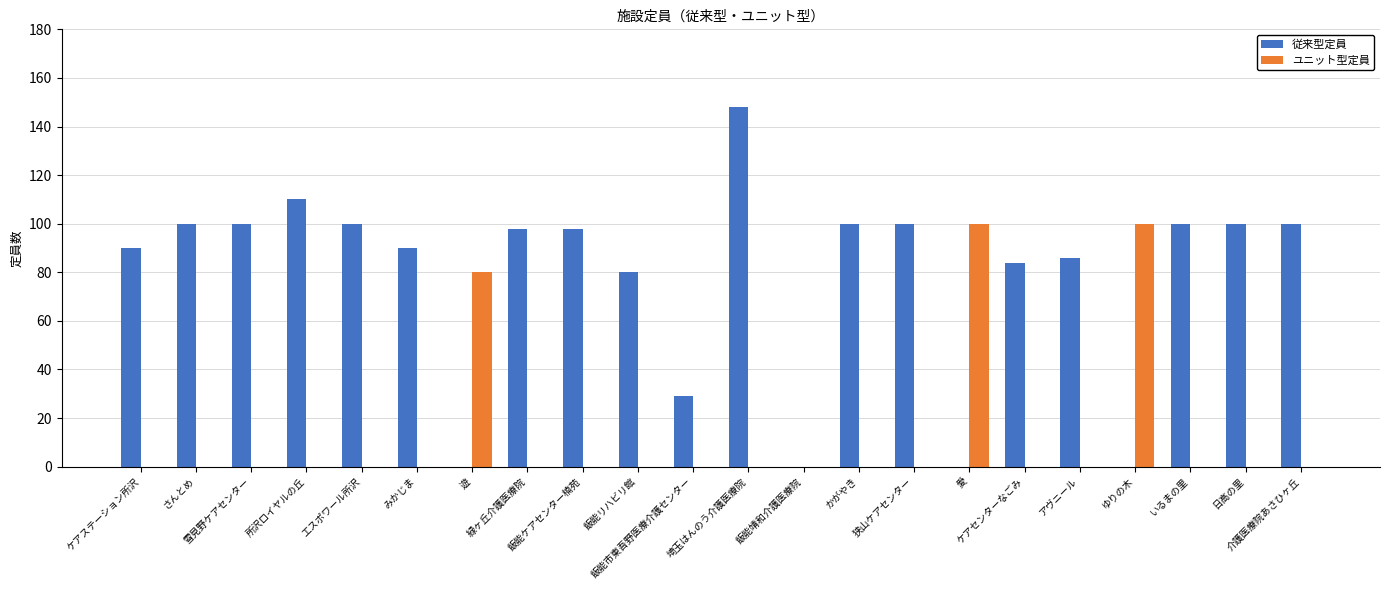

What is the sum of all ユニット型定員 values?

280